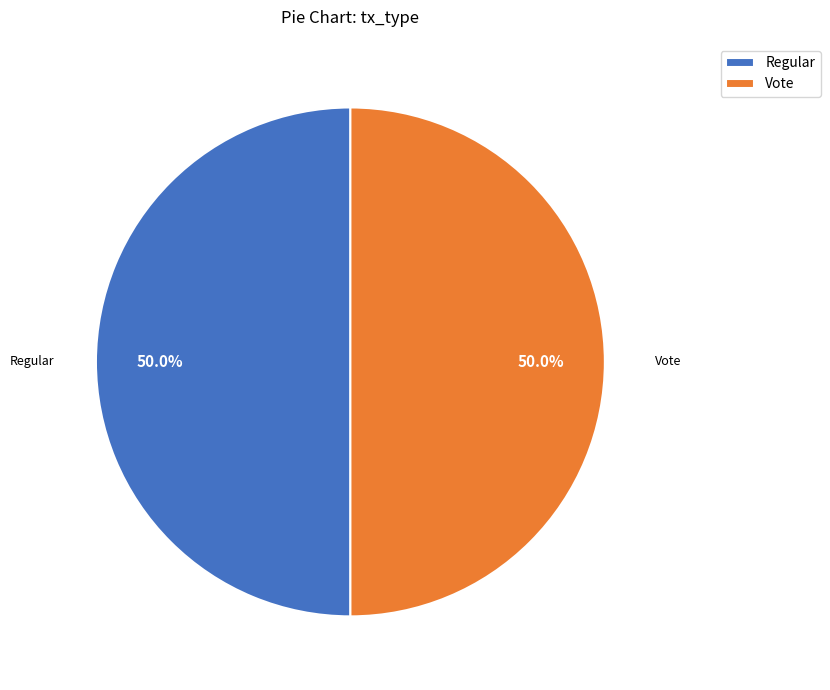

How much of the chart is everything except Regular?

50.0%